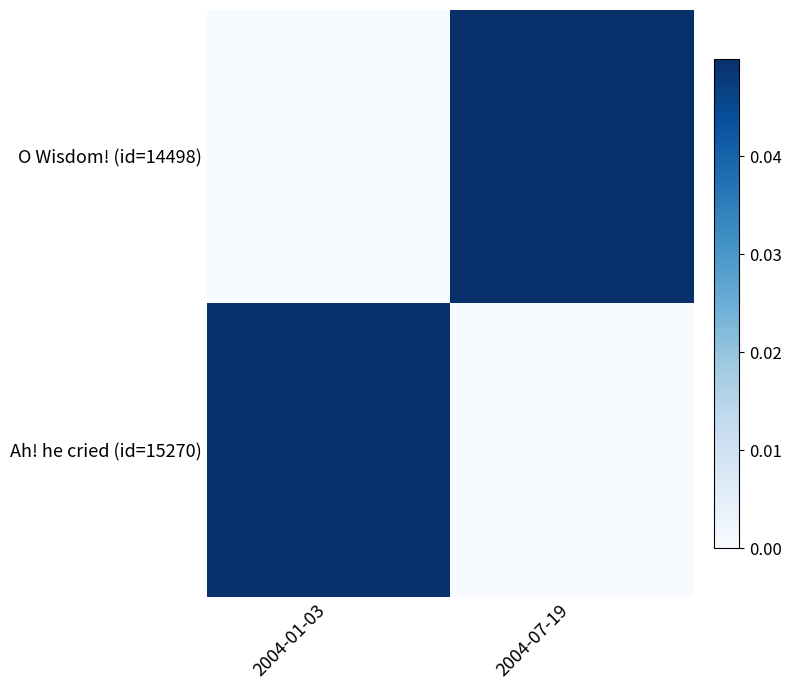

Count the number of data series in this chart.

2